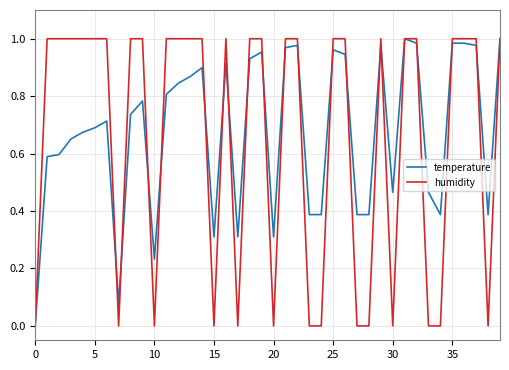

How many lines are shown in the chart?

2